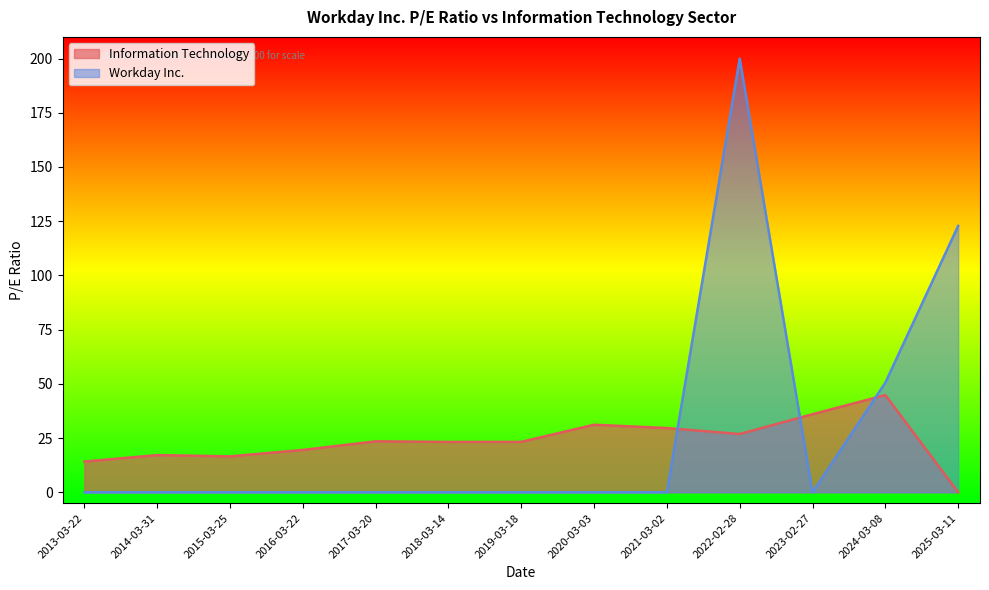

List the labels in order of value, largest first.

2024-03-08, 2023-02-27, 2020-03-03, 2021-03-02, 2022-02-28, 2017-03-20, 2019-03-18, 2018-03-14, 2016-03-22, 2014-03-31, 2015-03-25, 2013-03-22, 2025-03-11